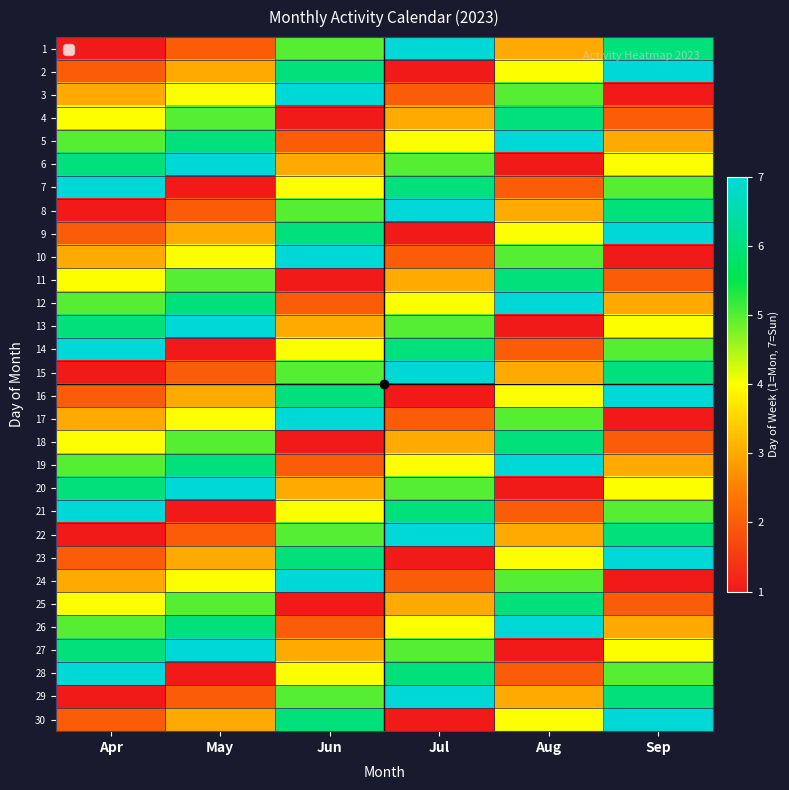

Reading left to right, extract all data points from this chart.

1: Apr=1	May=2	Jun=5	Jul=7	Aug=3	Sep=6
2: Apr=2	May=3	Jun=6	Jul=1	Aug=4	Sep=7
3: Apr=3	May=4	Jun=7	Jul=2	Aug=5	Sep=1
4: Apr=4	May=5	Jun=1	Jul=3	Aug=6	Sep=2
5: Apr=5	May=6	Jun=2	Jul=4	Aug=7	Sep=3
6: Apr=6	May=7	Jun=3	Jul=5	Aug=1	Sep=4
7: Apr=7	May=1	Jun=4	Jul=6	Aug=2	Sep=5
8: Apr=1	May=2	Jun=5	Jul=7	Aug=3	Sep=6
9: Apr=2	May=3	Jun=6	Jul=1	Aug=4	Sep=7
10: Apr=3	May=4	Jun=7	Jul=2	Aug=5	Sep=1
11: Apr=4	May=5	Jun=1	Jul=3	Aug=6	Sep=2
12: Apr=5	May=6	Jun=2	Jul=4	Aug=7	Sep=3
13: Apr=6	May=7	Jun=3	Jul=5	Aug=1	Sep=4
14: Apr=7	May=1	Jun=4	Jul=6	Aug=2	Sep=5
15: Apr=1	May=2	Jun=5	Jul=7	Aug=3	Sep=6
16: Apr=2	May=3	Jun=6	Jul=1	Aug=4	Sep=7
17: Apr=3	May=4	Jun=7	Jul=2	Aug=5	Sep=1
18: Apr=4	May=5	Jun=1	Jul=3	Aug=6	Sep=2
19: Apr=5	May=6	Jun=2	Jul=4	Aug=7	Sep=3
20: Apr=6	May=7	Jun=3	Jul=5	Aug=1	Sep=4
21: Apr=7	May=1	Jun=4	Jul=6	Aug=2	Sep=5
22: Apr=1	May=2	Jun=5	Jul=7	Aug=3	Sep=6
23: Apr=2	May=3	Jun=6	Jul=1	Aug=4	Sep=7
24: Apr=3	May=4	Jun=7	Jul=2	Aug=5	Sep=1
25: Apr=4	May=5	Jun=1	Jul=3	Aug=6	Sep=2
26: Apr=5	May=6	Jun=2	Jul=4	Aug=7	Sep=3
27: Apr=6	May=7	Jun=3	Jul=5	Aug=1	Sep=4
28: Apr=7	May=1	Jun=4	Jul=6	Aug=2	Sep=5
29: Apr=1	May=2	Jun=5	Jul=7	Aug=3	Sep=6
30: Apr=2	May=3	Jun=6	Jul=1	Aug=4	Sep=7